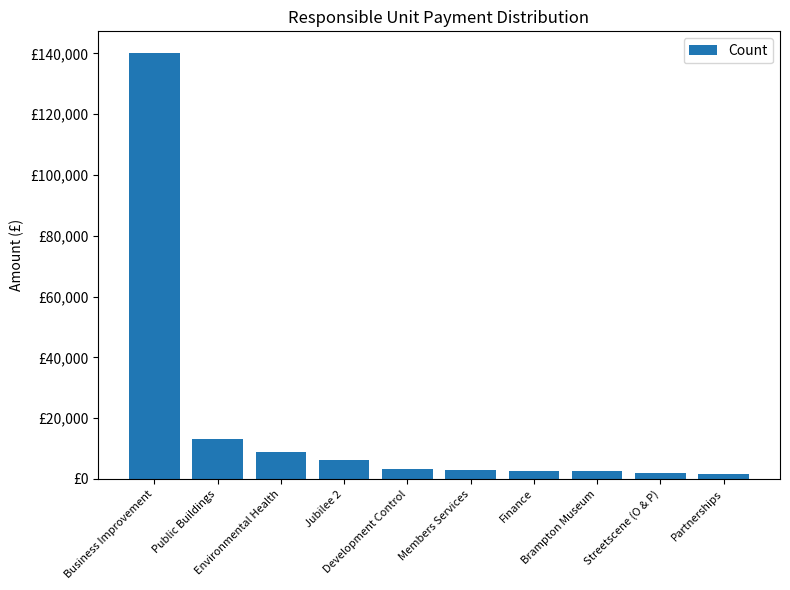

Does the chart contain any negative values?

No